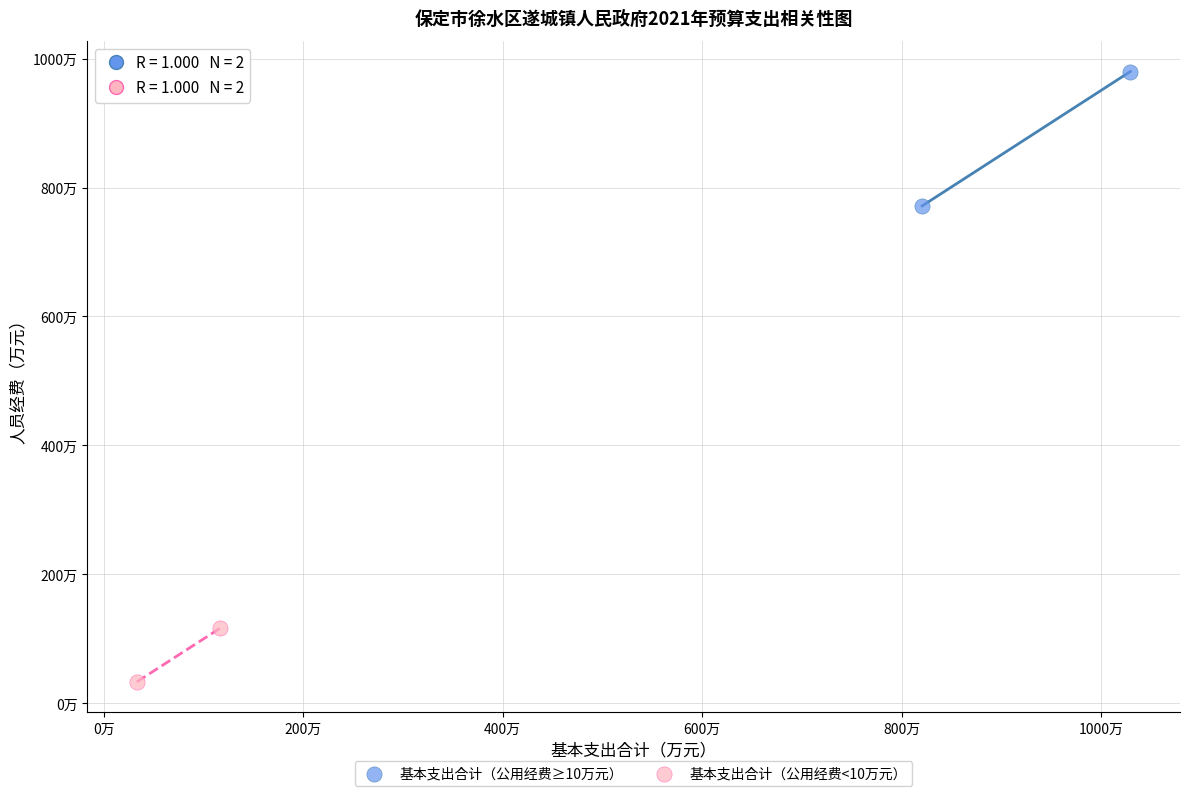

Which series reaches the maximum Y coordinate?

基本支出合计（公用经费≥10万元）